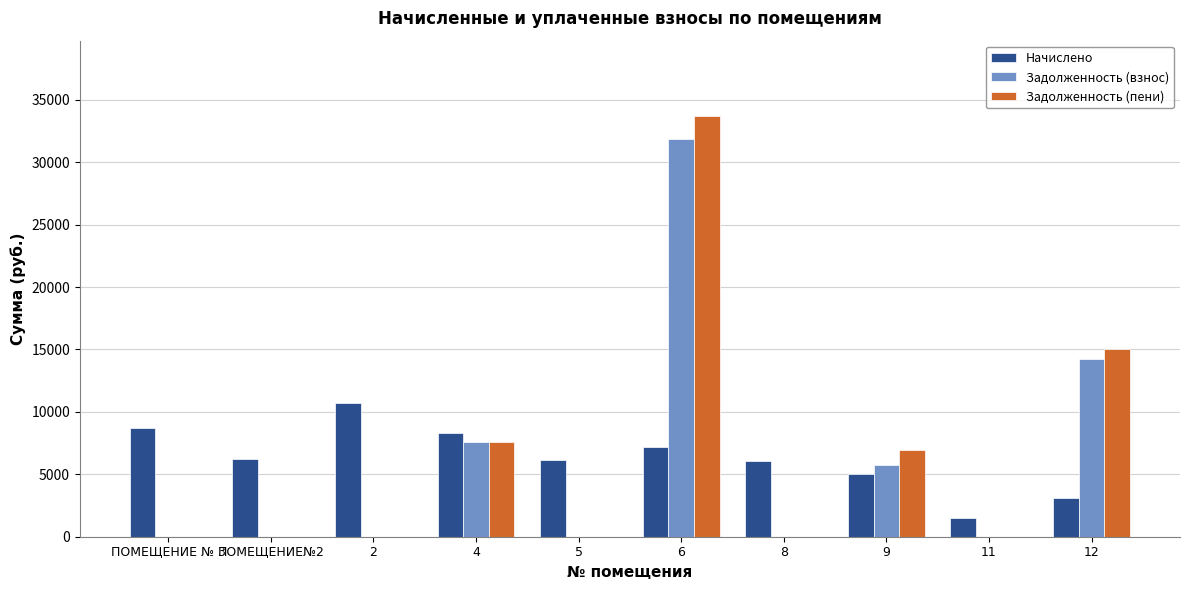

The value of Задолженность (пени) at ПОМЕЩЕНИЕ № 3 is 12262.4. True or false?

False